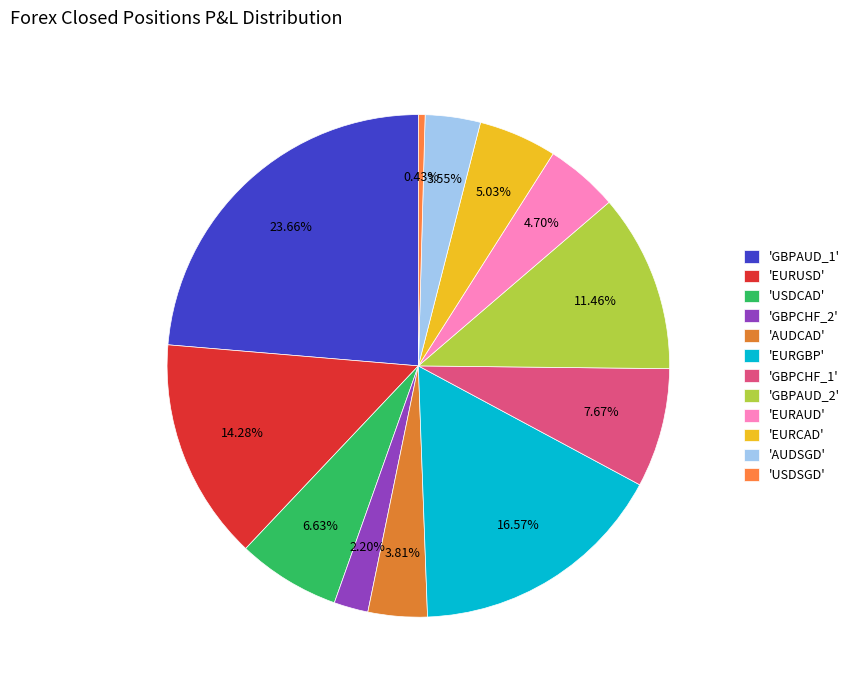

Count the number of slices in the pie.

12